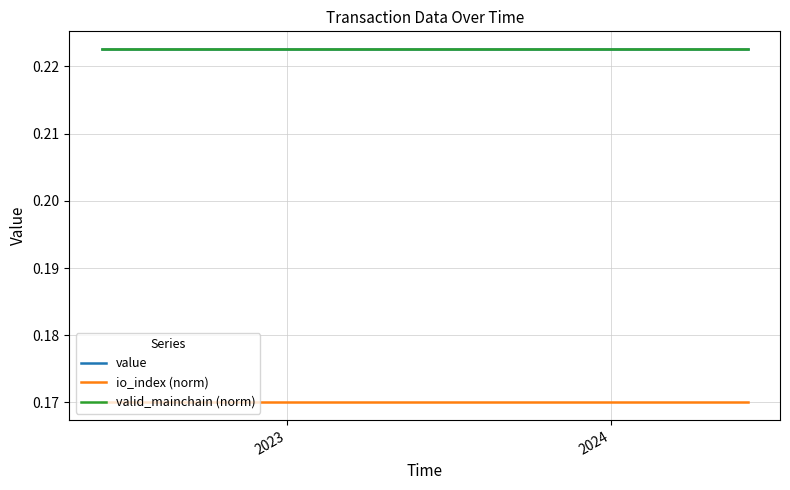

What is the minimum value for value?

0.2